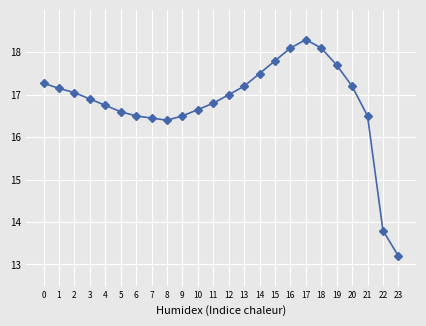

How many data points are less than 17?

12